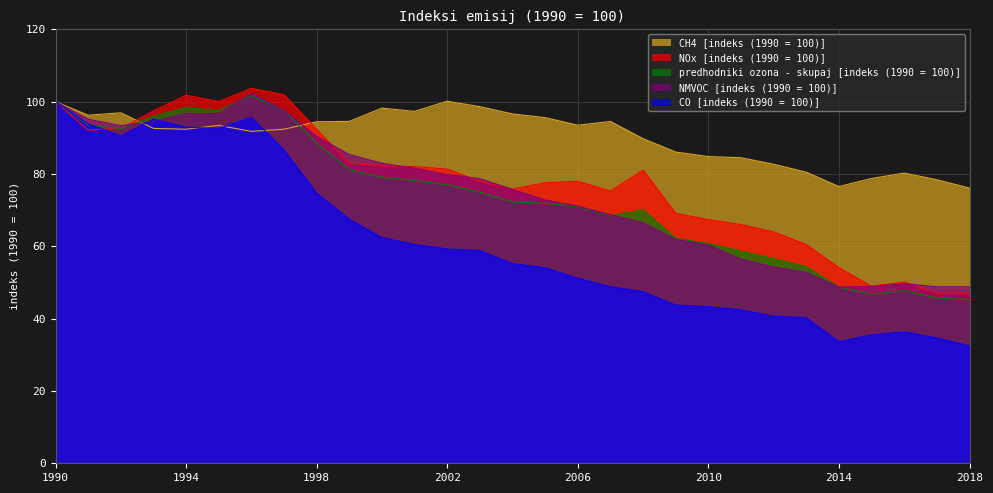

What are all the series names shown in the legend?

CH4 [indeks (1990 = 100)], NOx [indeks (1990 = 100)], predhodniki ozona - skupaj [indeks (1990 = 100)], NMVOC [indeks (1990 = 100)], CO [indeks (1990 = 100)]